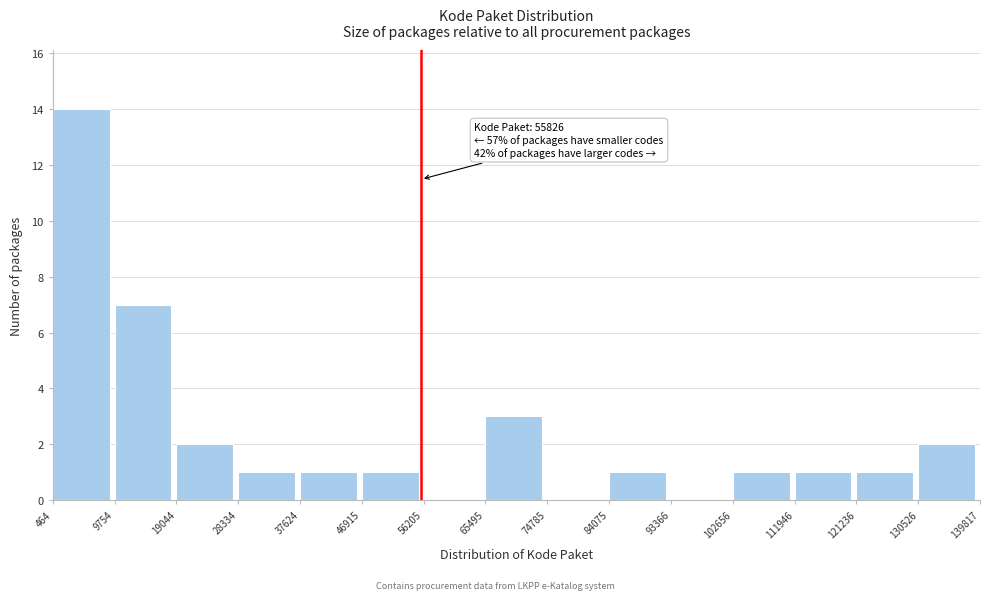

Which range on the x-axis has the tallest bar?

464 to 9754